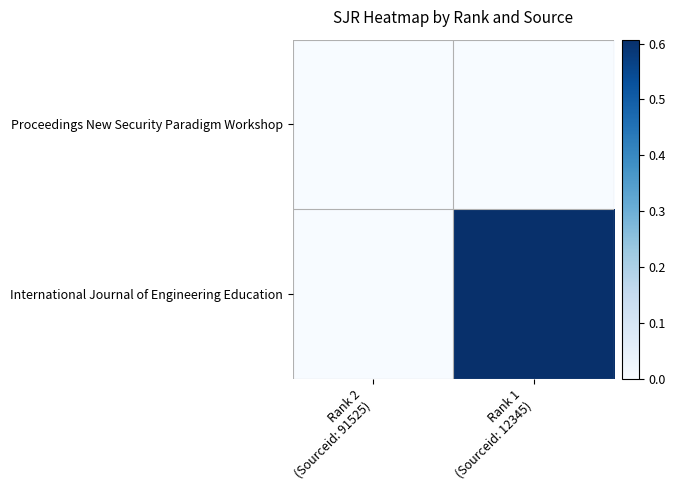

At Rank 2 (Sourceid: 91525), list the series in order from largest to smallest.

Proceedings New Security Paradigm Workshop, International Journal of Engineering Education